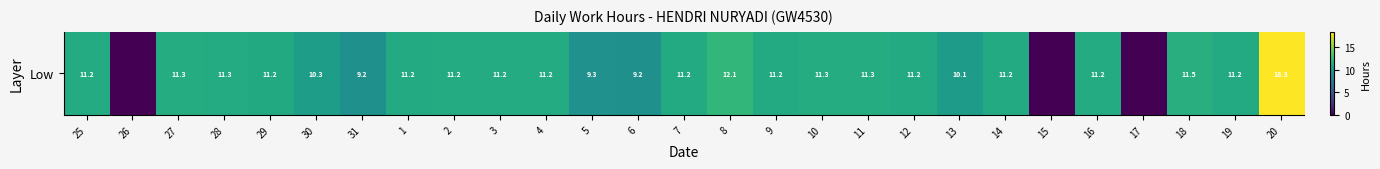

Rank the categories by value from highest to lowest.

20, 8, 18, 11, 27, 10, 28, 25, 3, 4, 2, 16, 1, 19, 7, 12, 14, 9, 29, 30, 13, 5, 31, 6, 26, 15, 17